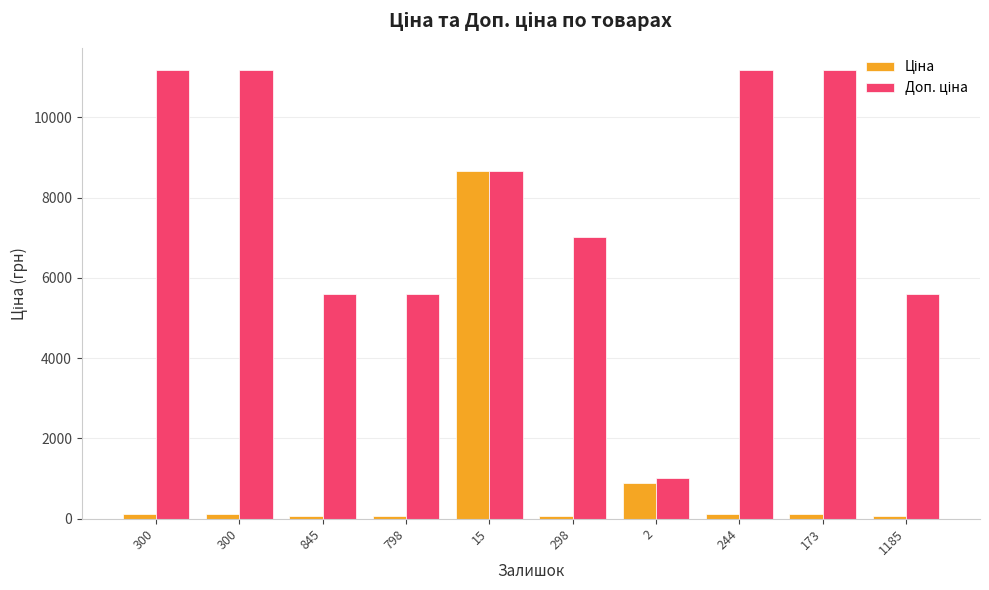

At which label does Ціна first exceed 111?

300